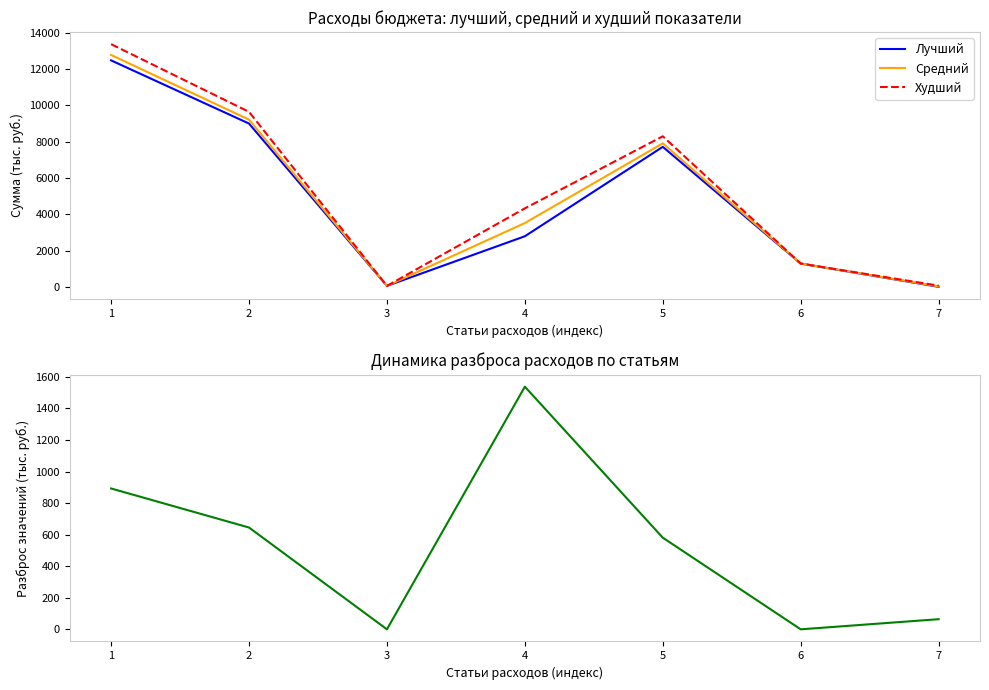

Which has a higher value, 1 or 2?

1